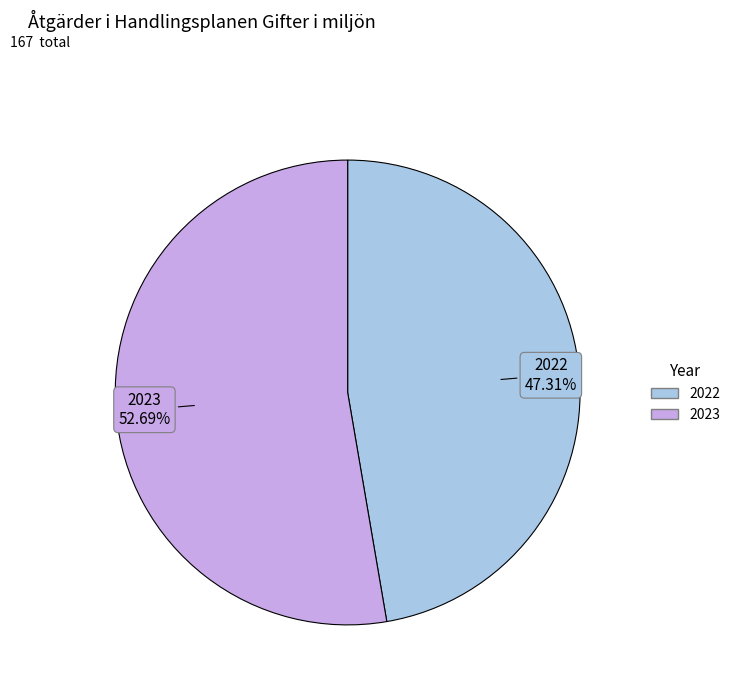

The 2023 slice represents 53% of the pie. True or false?

True